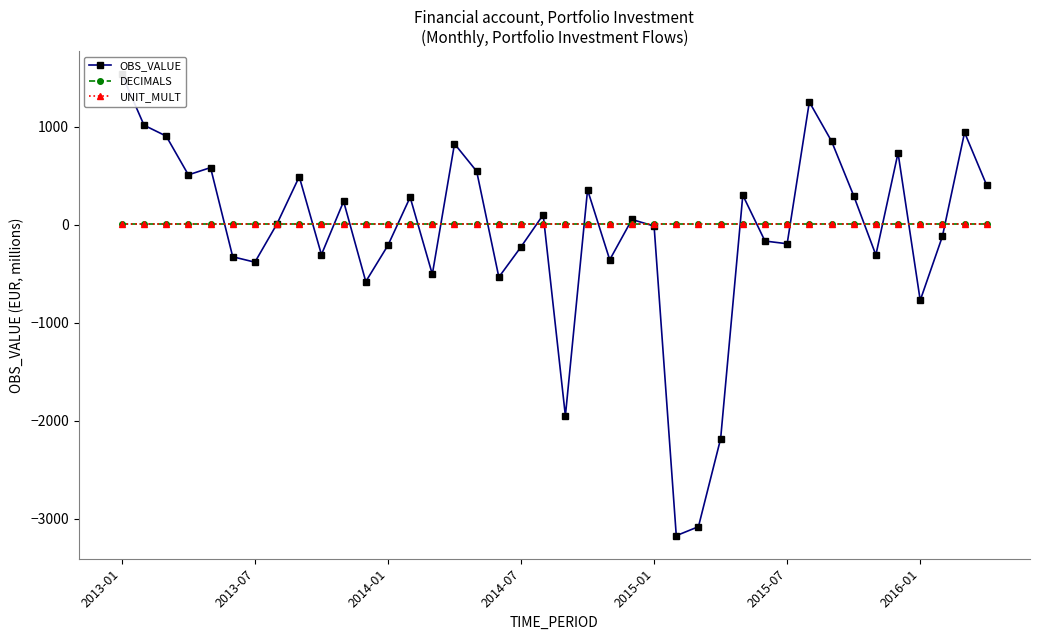

What is the difference between the maximum and minimum values in the OBS_VALUE series?

4707.2